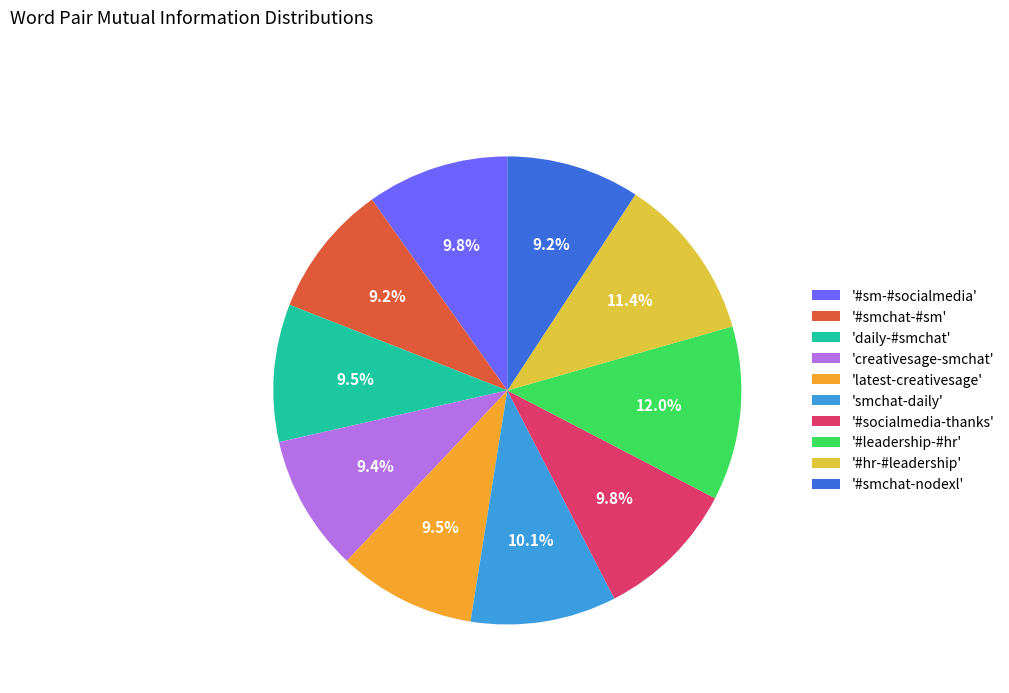

What percentage is NOT represented by '#smchat-nodexl'?

90.8%